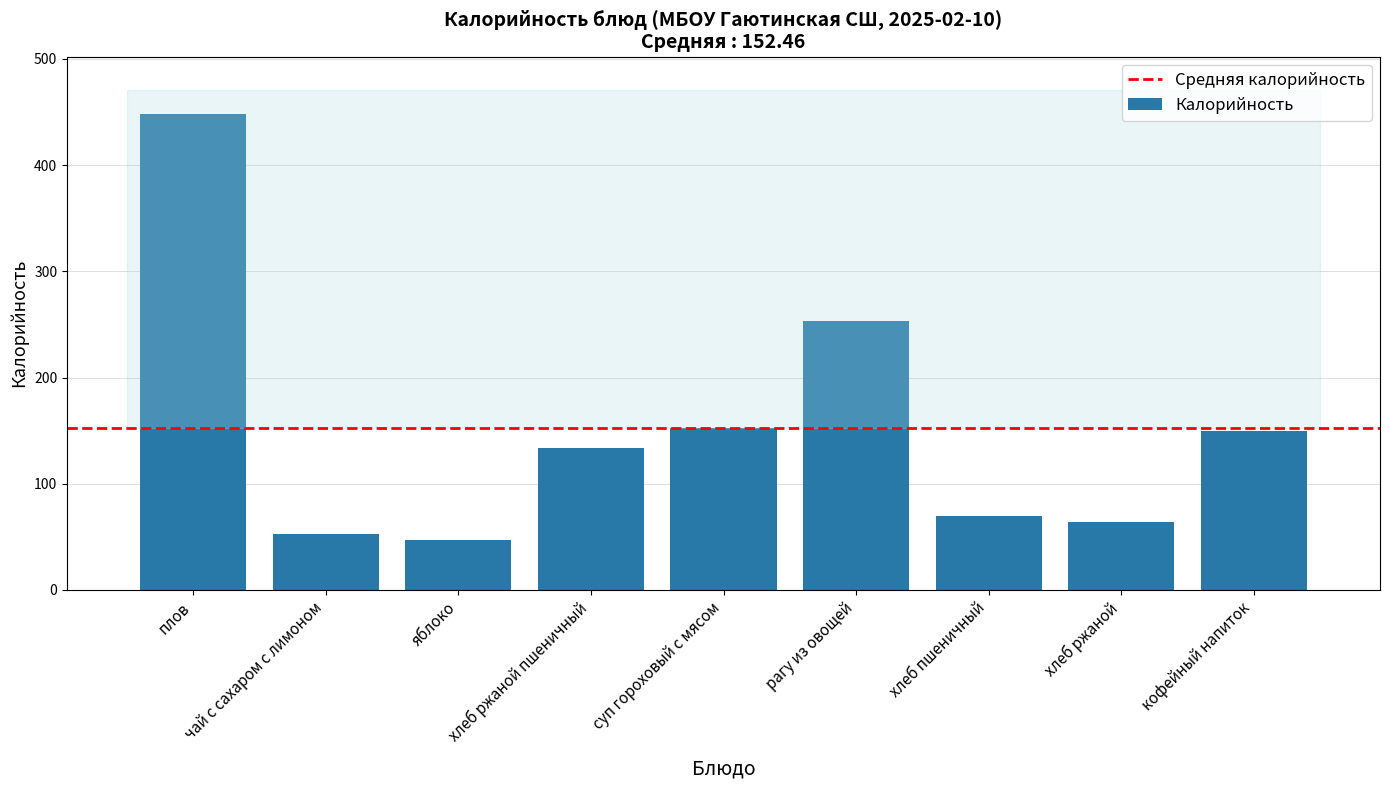

Is it true that the value at чай с сахаром с лимоном is 13.6?

False